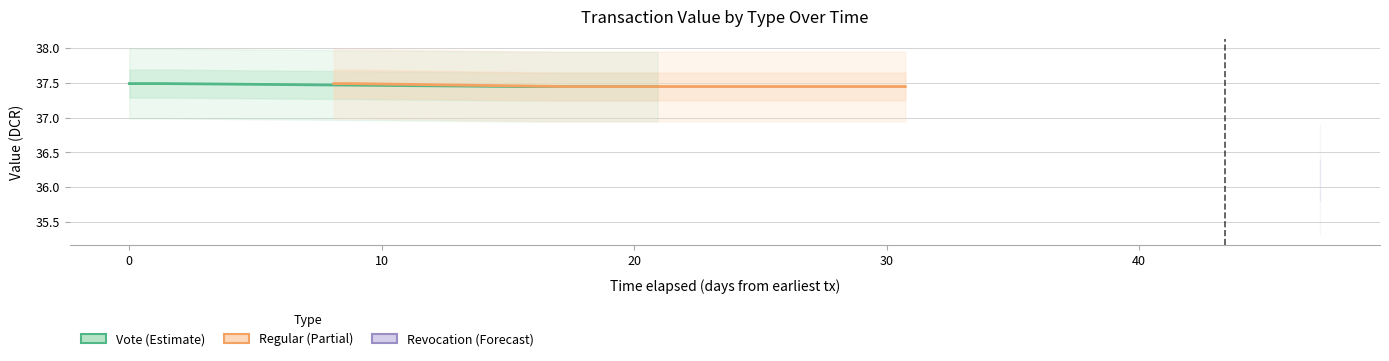

How many lines are shown in the chart?

2